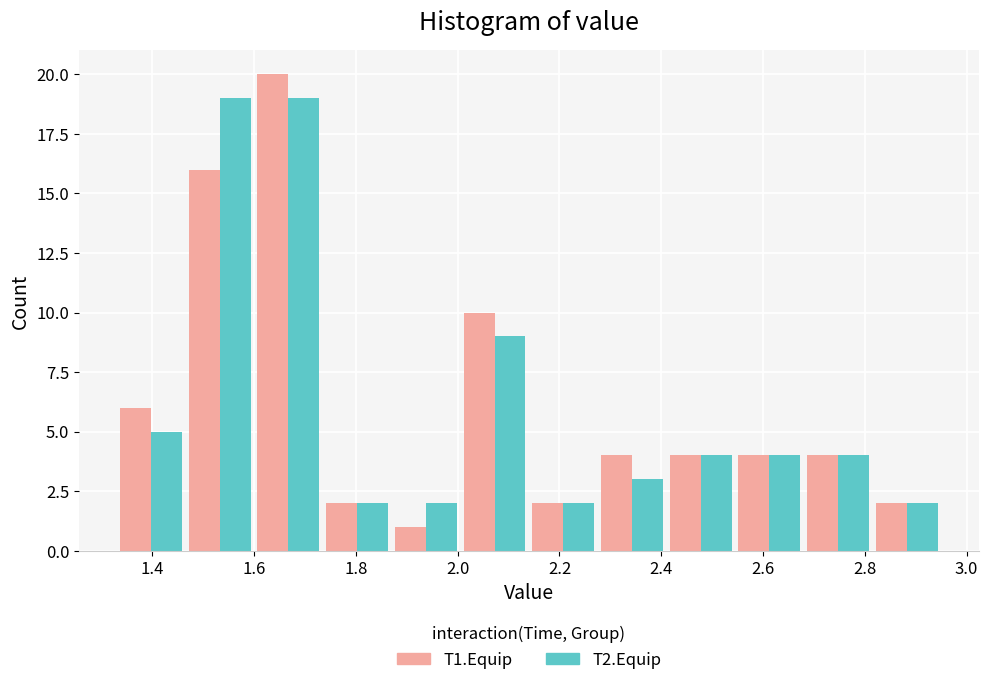

Reading left to right, list every range on the x-axis with the height of the bar of each series over it. Neither the bar edges nor the heights are printed on the chart, so give them approximately, as read against the axes.

1.330 to 1.465: T1.Equip=6	T2.Equip=5
1.465 to 1.600: T1.Equip=16	T2.Equip=19
1.600 to 1.735: T1.Equip=20	T2.Equip=19
1.735 to 1.870: T1.Equip=2	T2.Equip=2
1.870 to 2.005: T1.Equip=1	T2.Equip=2
2.005 to 2.140: T1.Equip=10	T2.Equip=9
2.140 to 2.275: T1.Equip=2	T2.Equip=2
2.275 to 2.410: T1.Equip=4	T2.Equip=3
2.410 to 2.545: T1.Equip=4	T2.Equip=4
2.545 to 2.680: T1.Equip=4	T2.Equip=4
2.680 to 2.815: T1.Equip=4	T2.Equip=4
2.815 to 2.950: T1.Equip=2	T2.Equip=2